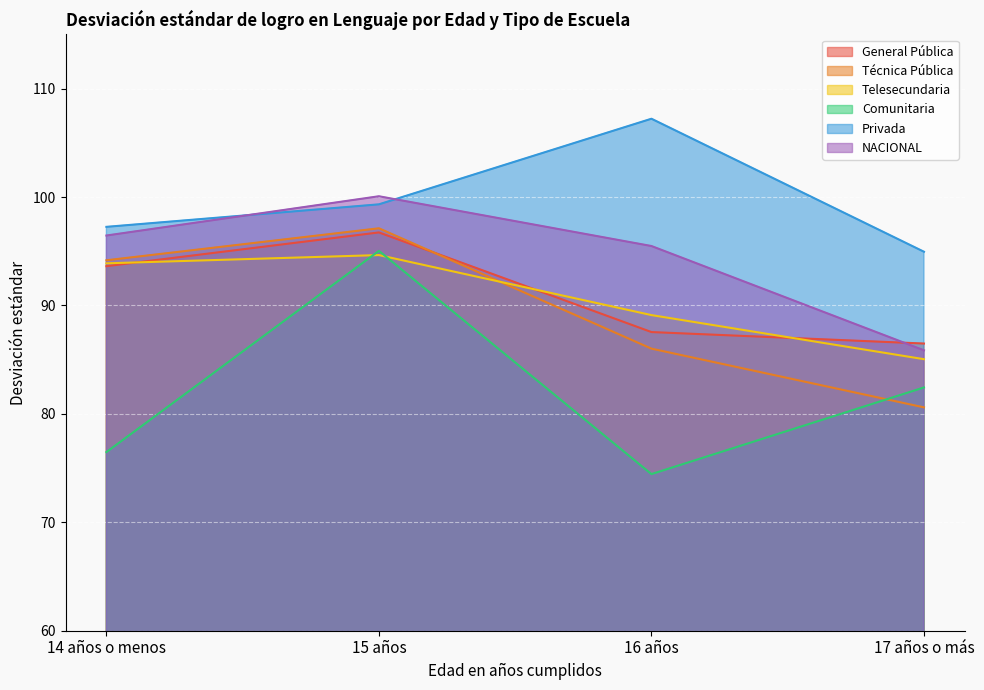

How many times do Telesecundaria and General Pública cross each other?

3